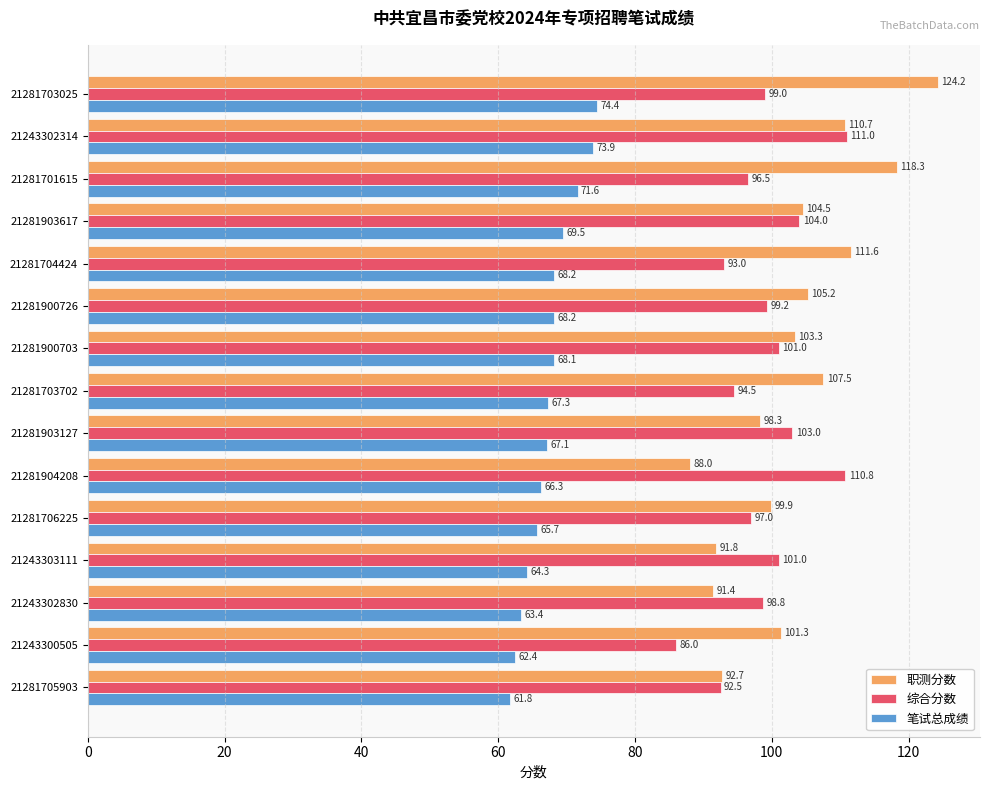

How many values in the 笔试总成绩 series are below 67?

6